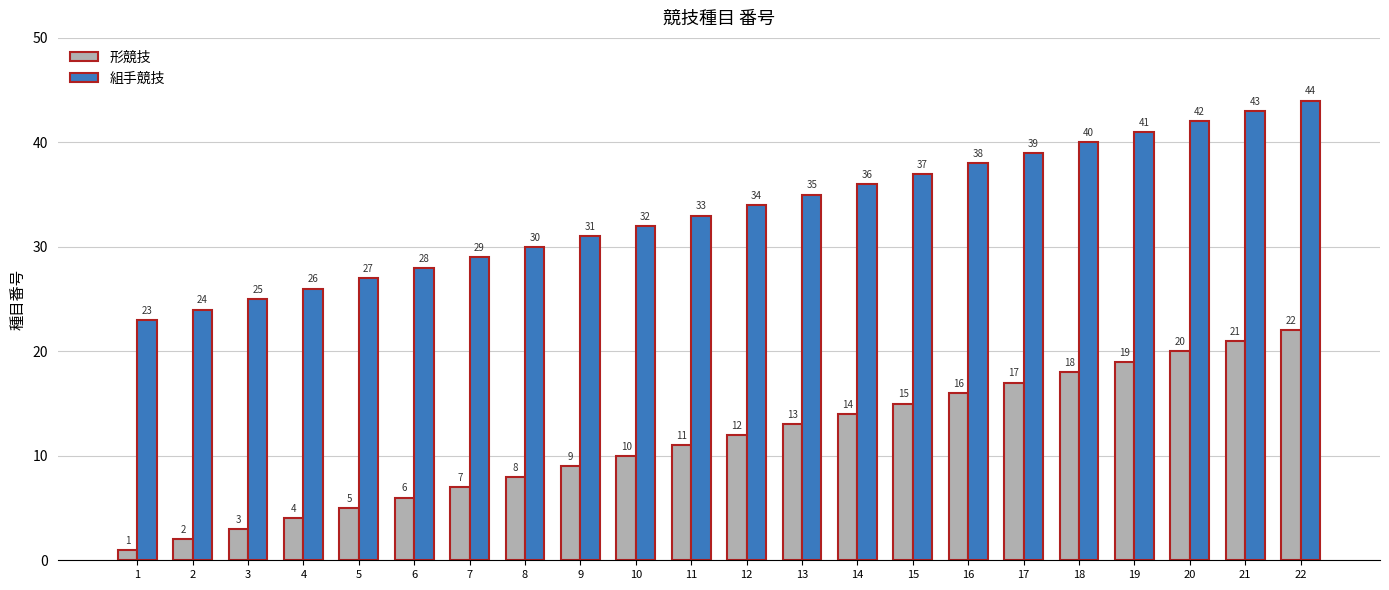

At which category is the sum across all series the highest?

22